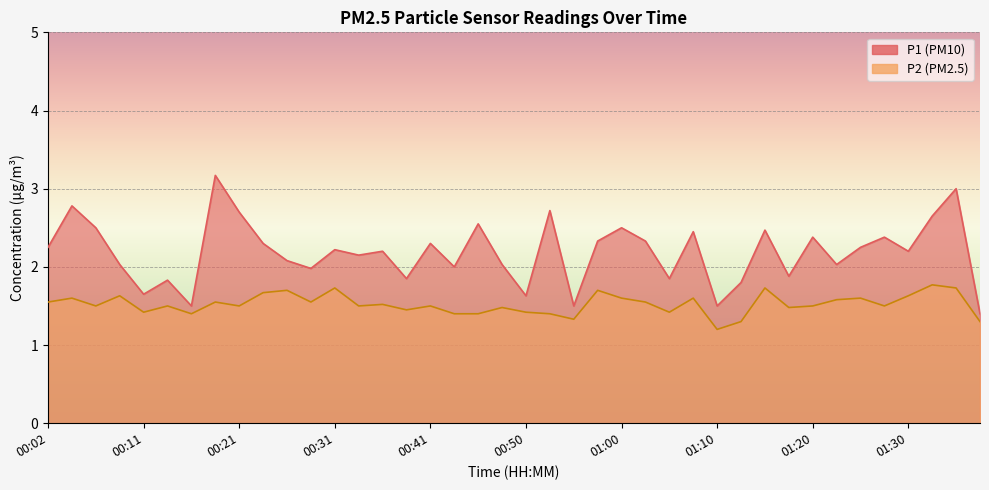

True or false: P1 and P2 intersect in this chart.

False